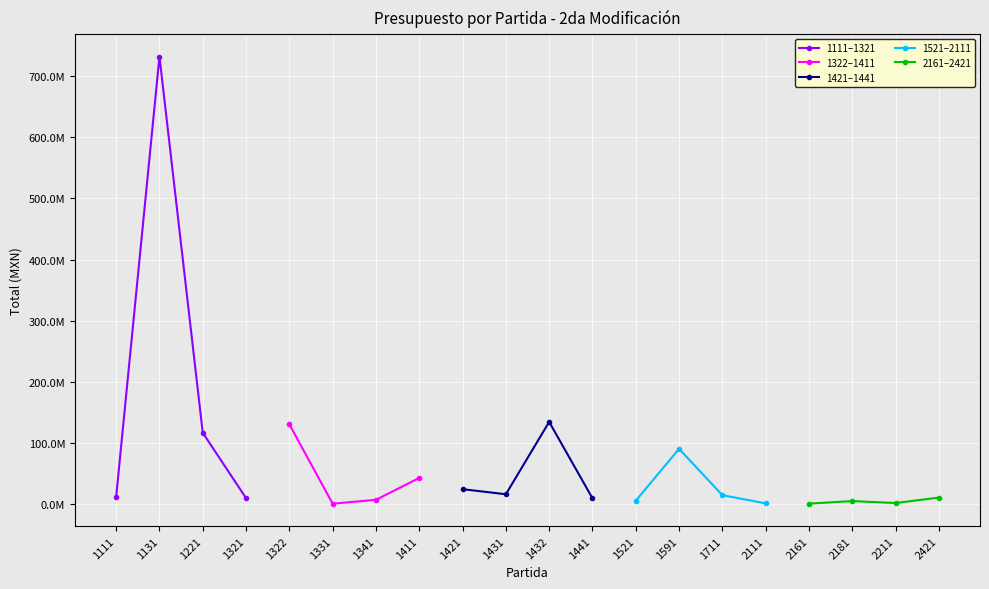

How many values in the 1111–1321 series are below 117040952?

2